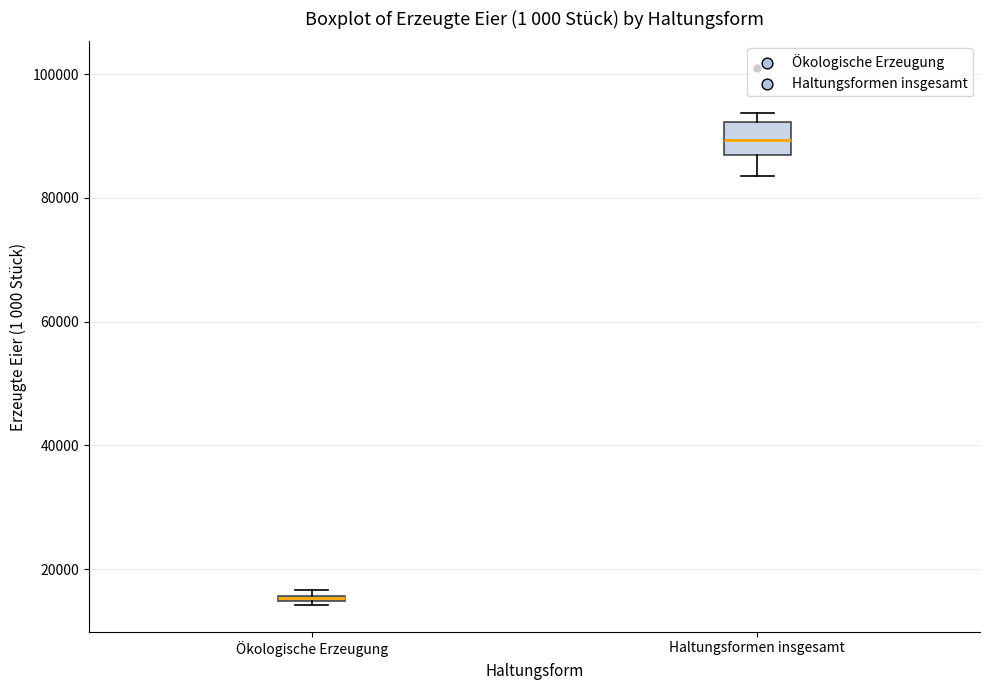

Which box is the tallest, from its lower edge to its upper edge?

Haltungsformen insgesamt